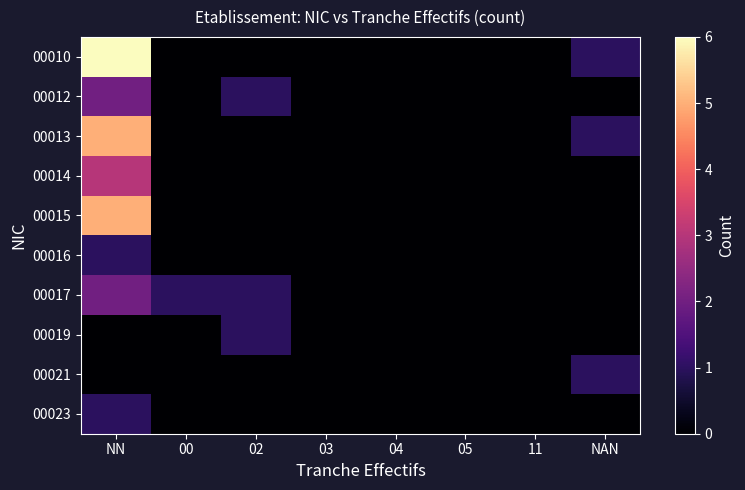

Count the number of data series in this chart.

10